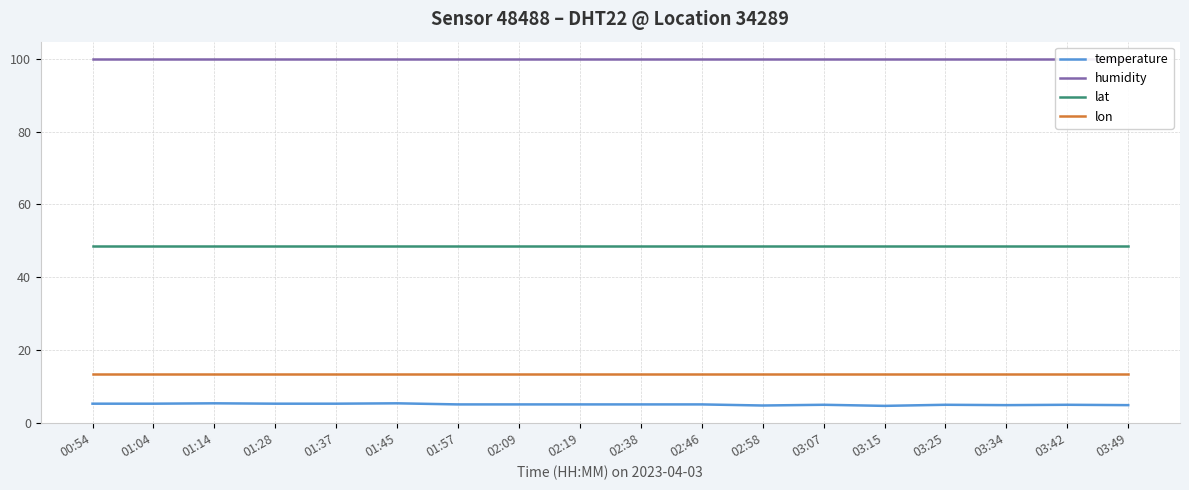

The lat series shows 81.8 at 01:04. True or false?

False